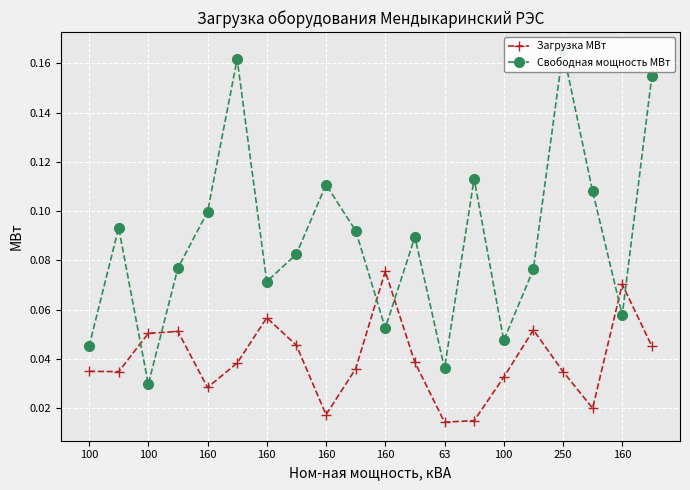

Which label corresponds to the largest value in the chart?

250